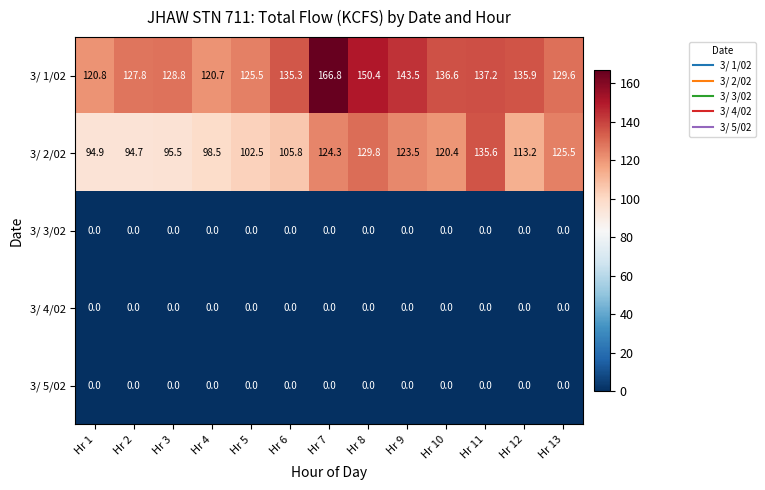

What is the difference between the highest and lowest values at Hr 5?

125.5